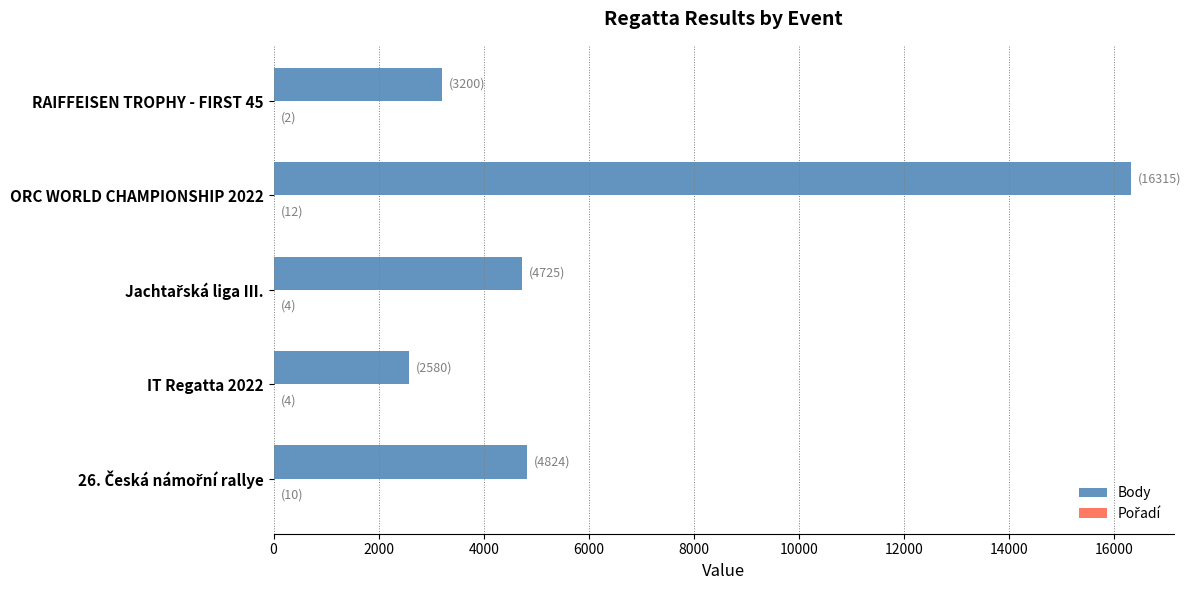

The value of Body at IT Regatta 2022 is 2580. True or false?

True